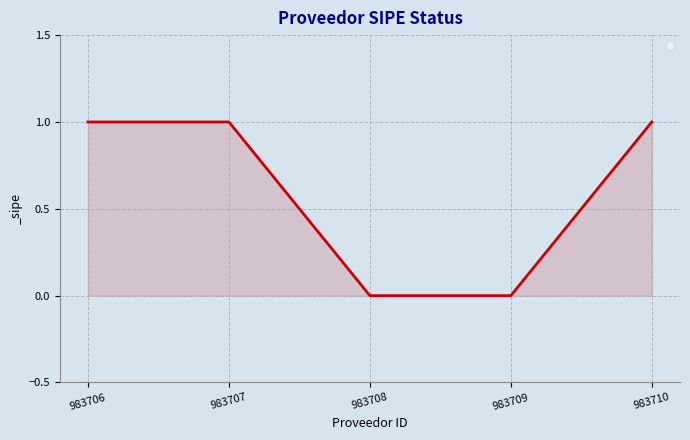

How many values are between 0 and 1?

5